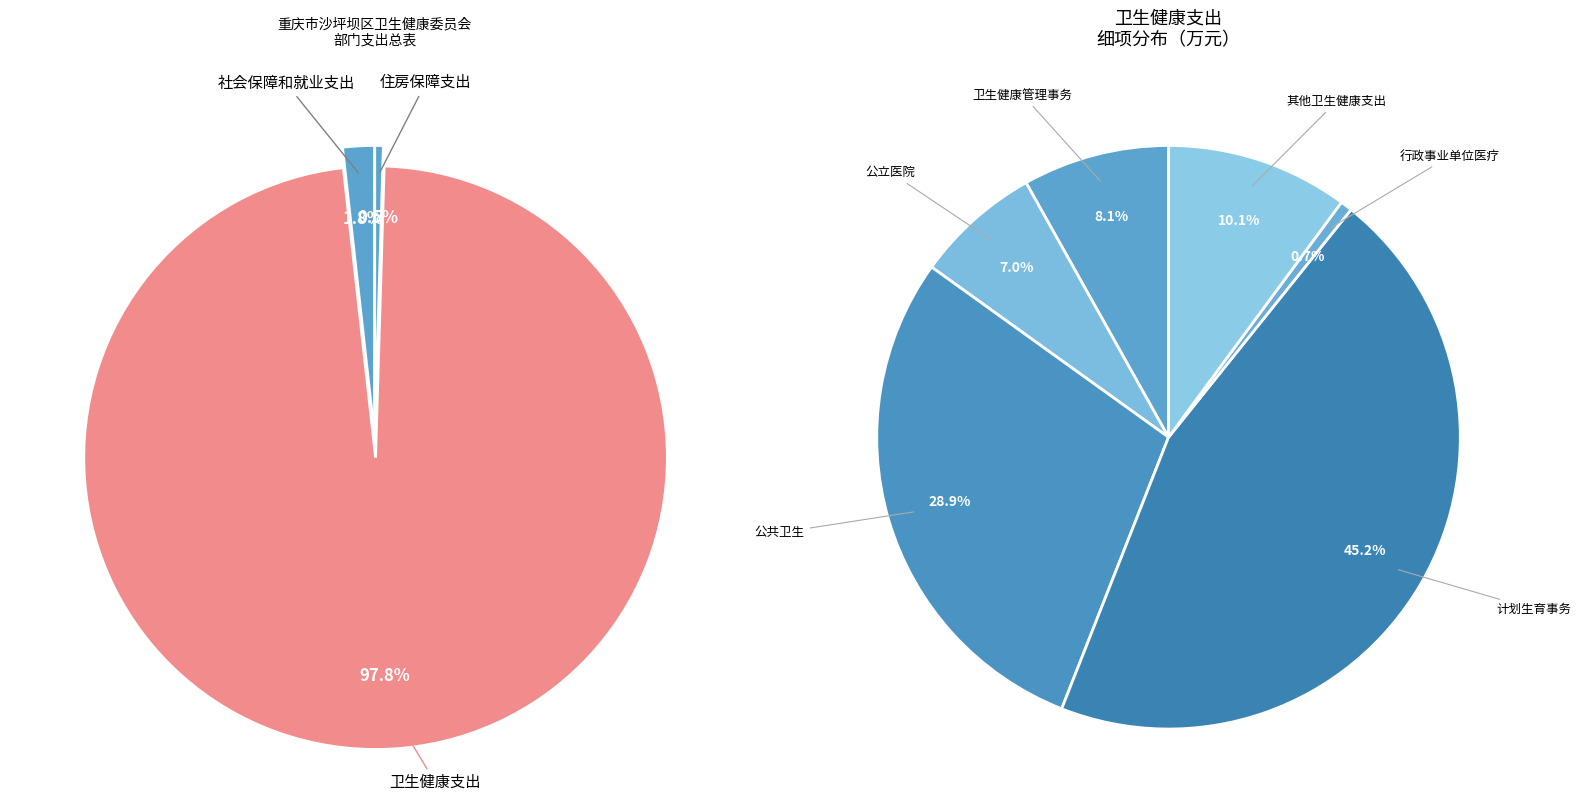

Which slice is the smallest?

住房保障支出